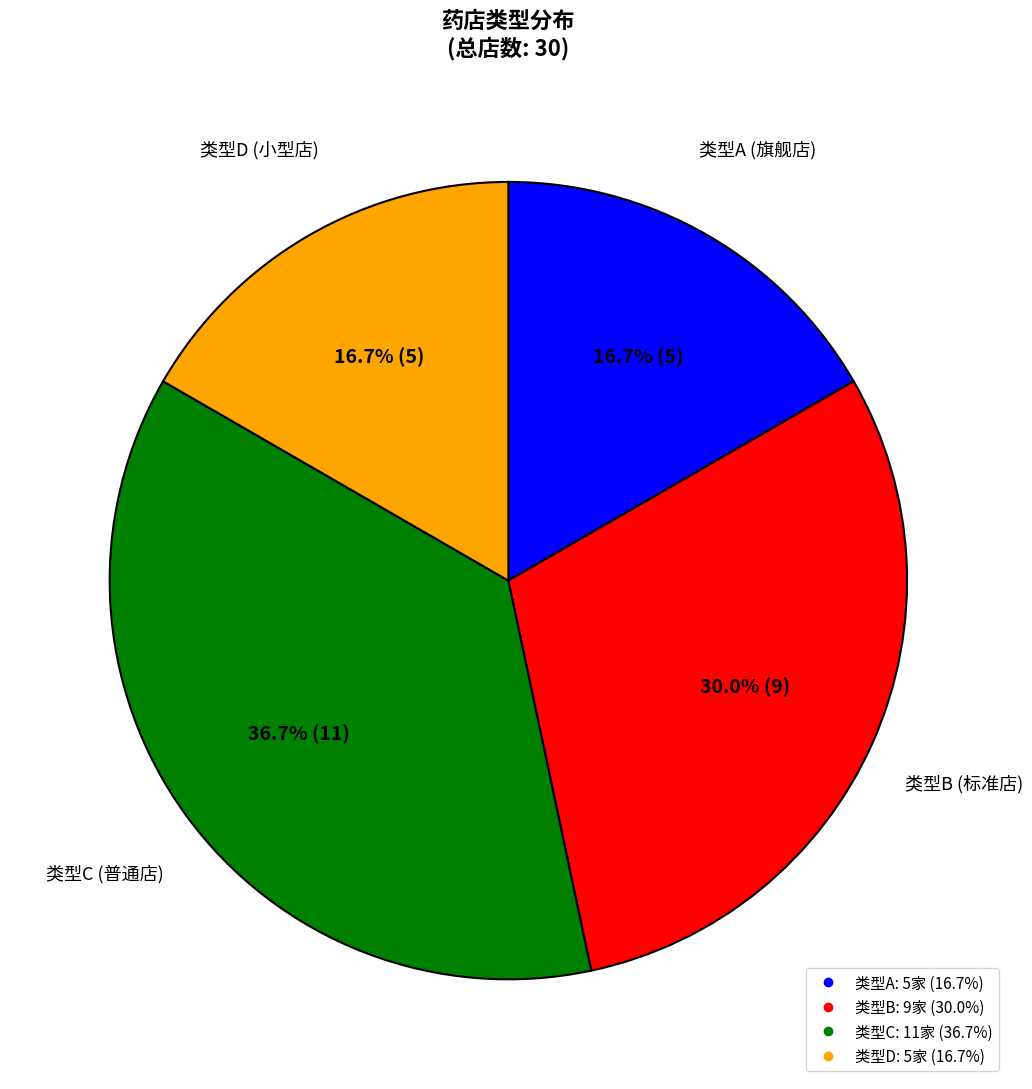

Is there a majority slice in this chart?

No